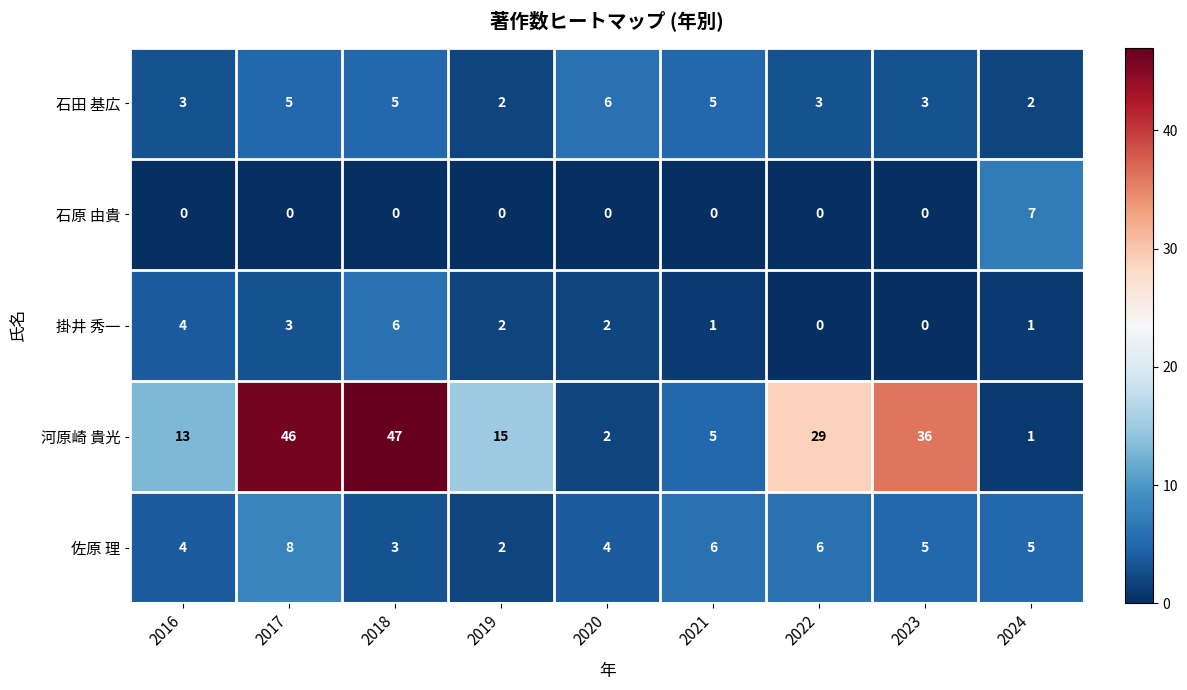

At which category is the sum across all series the highest?

2017